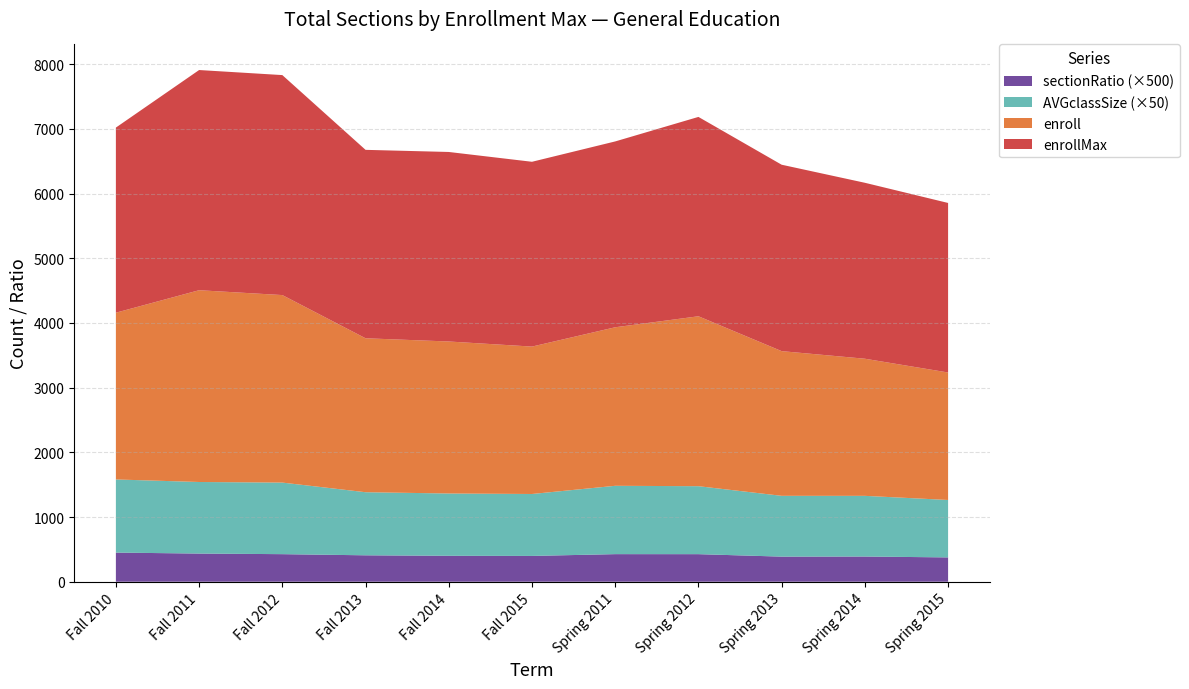

Reading right to left, extract all data points from this chart.

enrollMax: 2621.0	2720.0	2882.0	3082.0	2873.0	2857.0	2930.0	2913.0	3401.0	3404.0	2862.0
enroll: 1971.0	2120.0	2237.0	2627.0	2451.0	2279.0	2350.0	2380.0	2899.0	2965.0	2578.0
AVGclassSize: 17.8	18.8	18.8	21.0	21.1	19.2	19.3	19.5	22.1	22.1	22.6
sectionRatio: 0.8	0.8	0.8	0.9	0.9	0.8	0.8	0.8	0.9	0.9	0.9